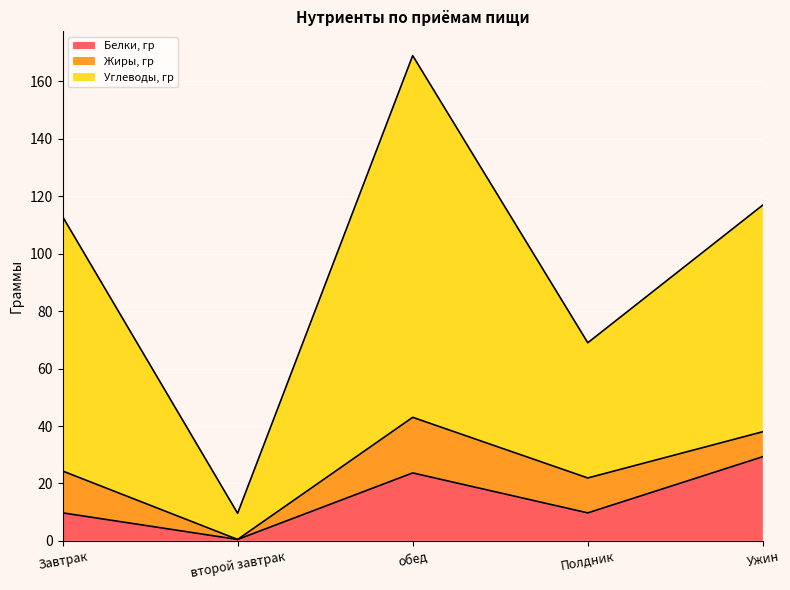

At which category is the sum across all series the highest?

обед